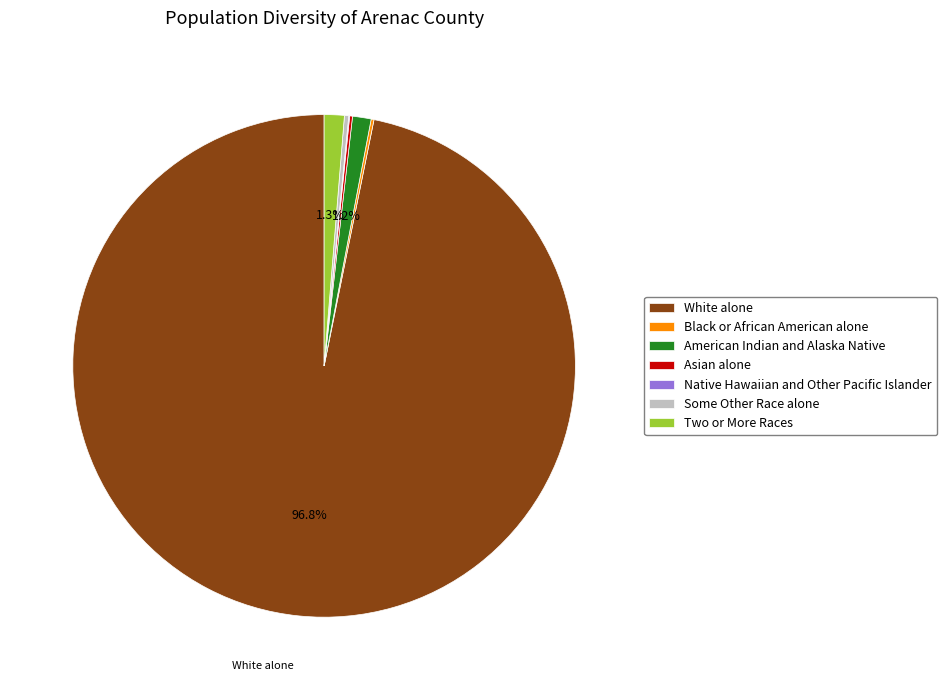

What is the largest slice in the pie chart?

White alone